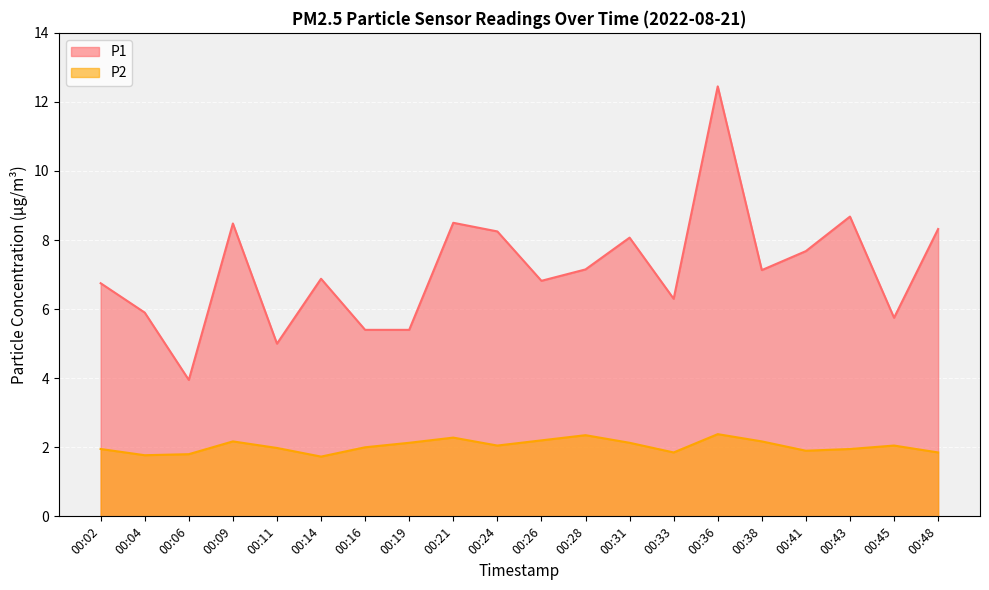

What is the difference between the second highest and second lowest values in the P1 series?

3.7